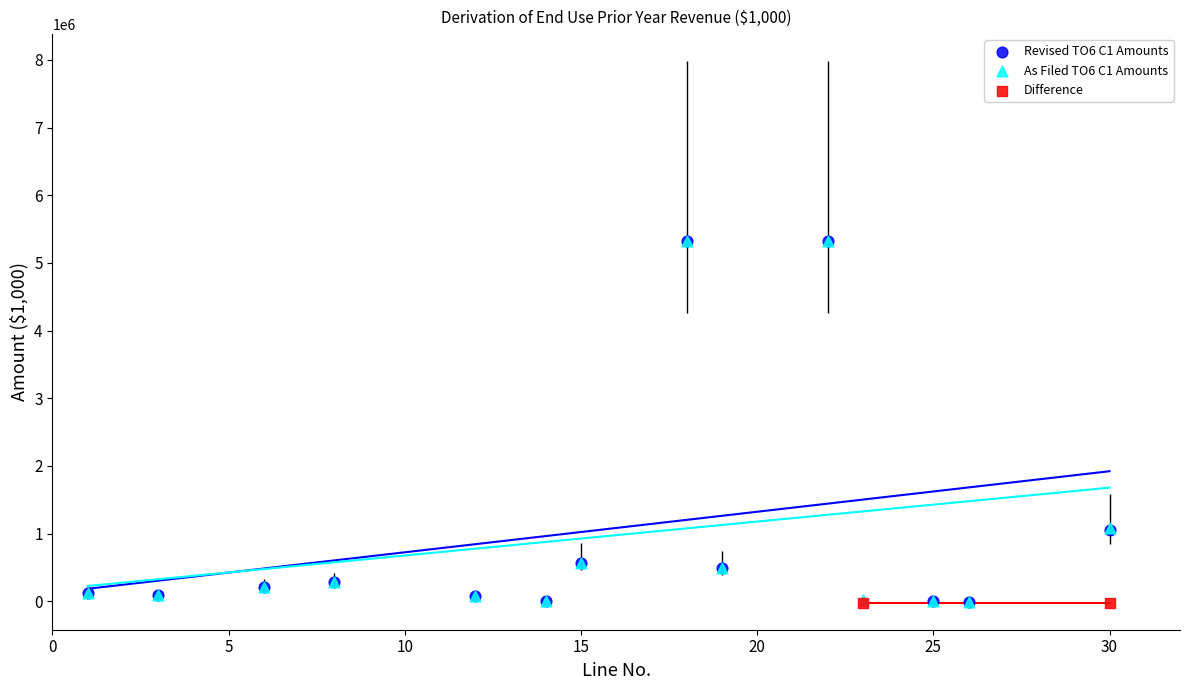

What are all the series names shown in the legend?

Revised TO6 C1 Amounts, As Filed TO6 C1 Amounts, Difference